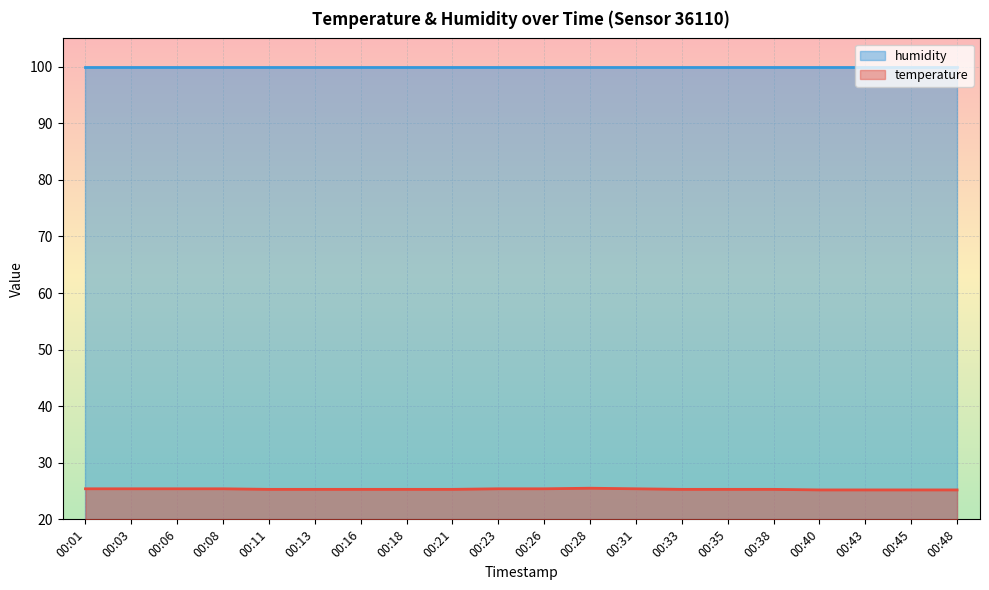

True or false: the data shows 25.4 at 00:06.

True